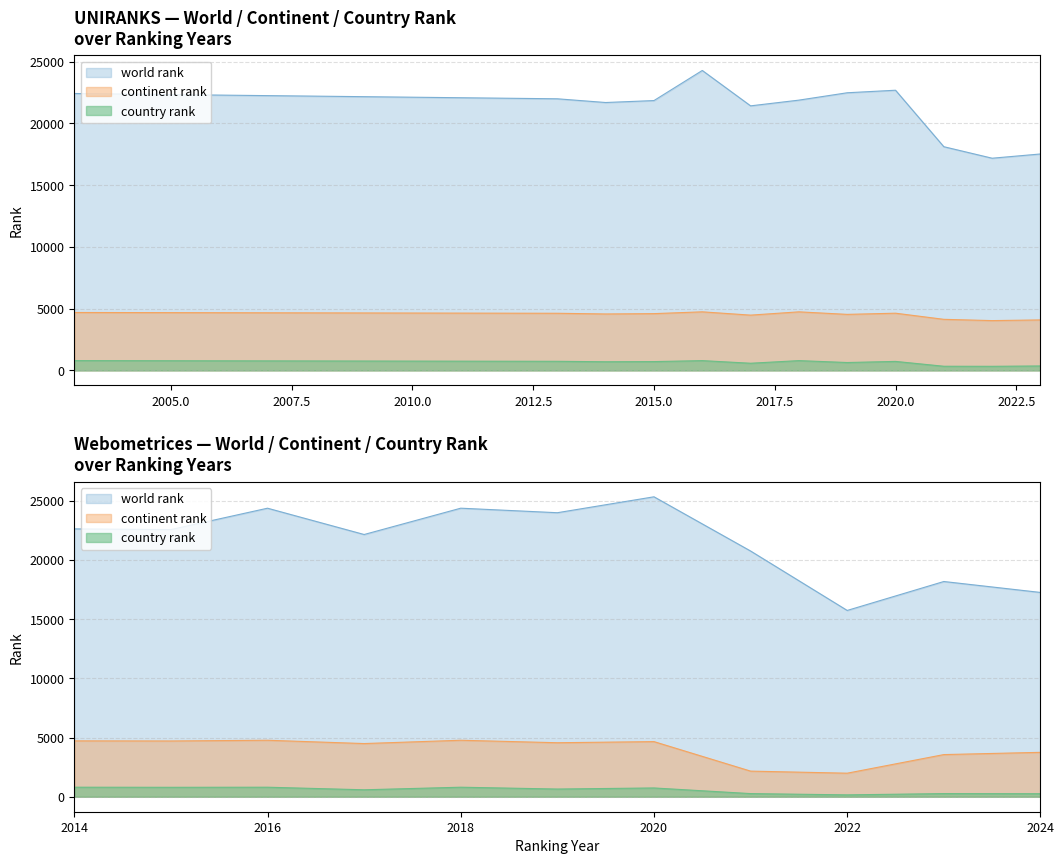

What is the sum of the world rank values at 2019 and 2021?

40574